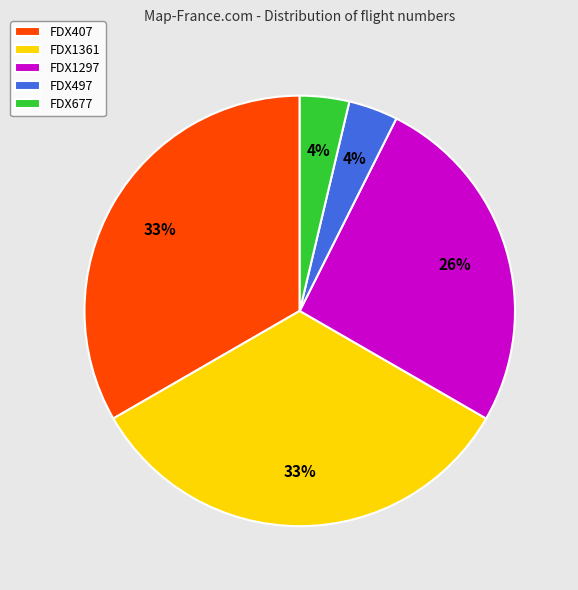

To the nearest percent, what portion does FDX1297 represent?

26%